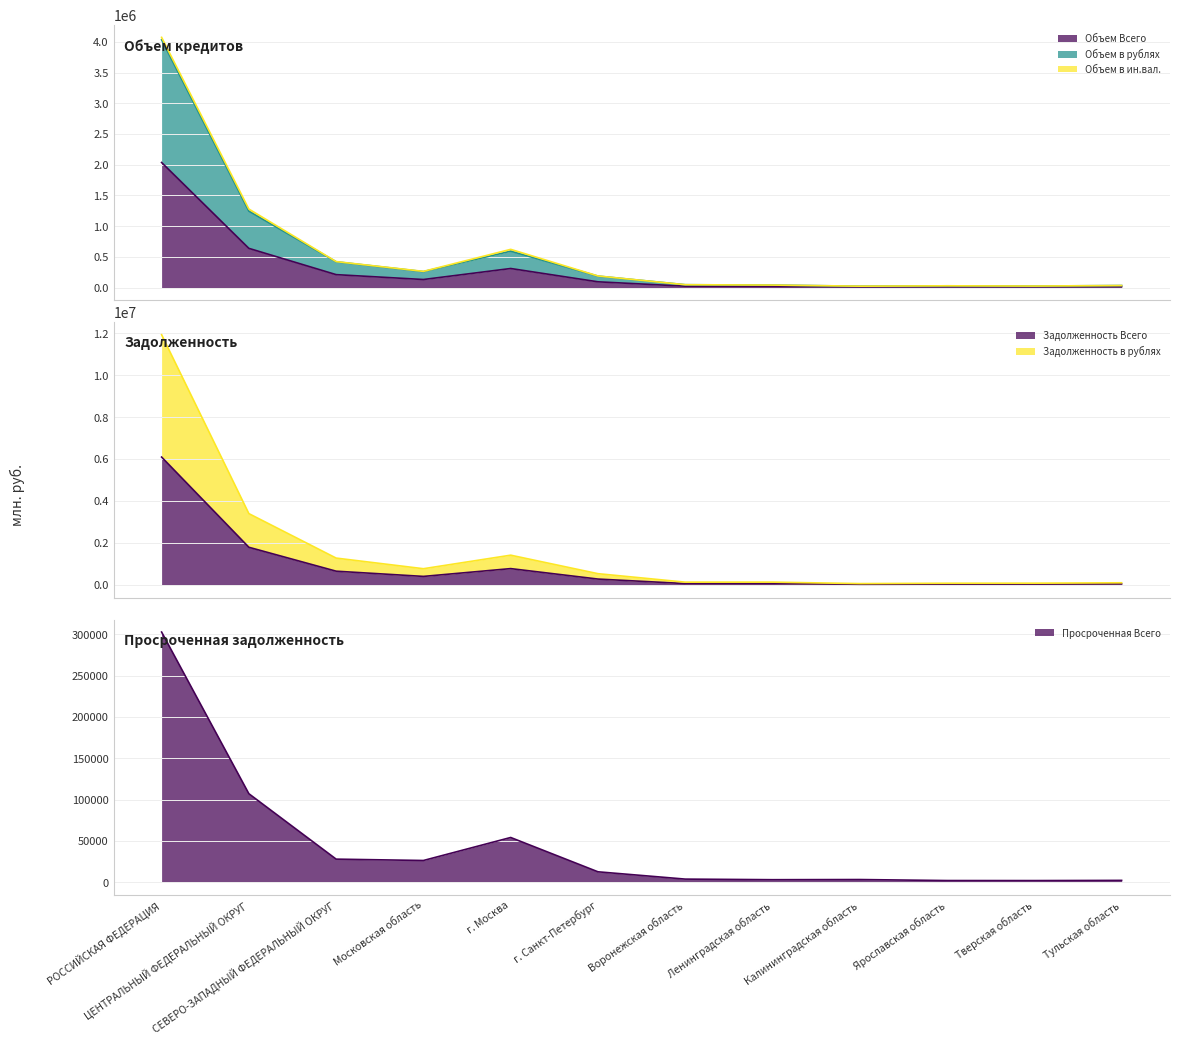

Where is Задолженность Всего nearest to the value 3066710?

ЦЕНТРАЛЬНЫЙ ФЕДЕРАЛЬНЫЙ ОКРУГ